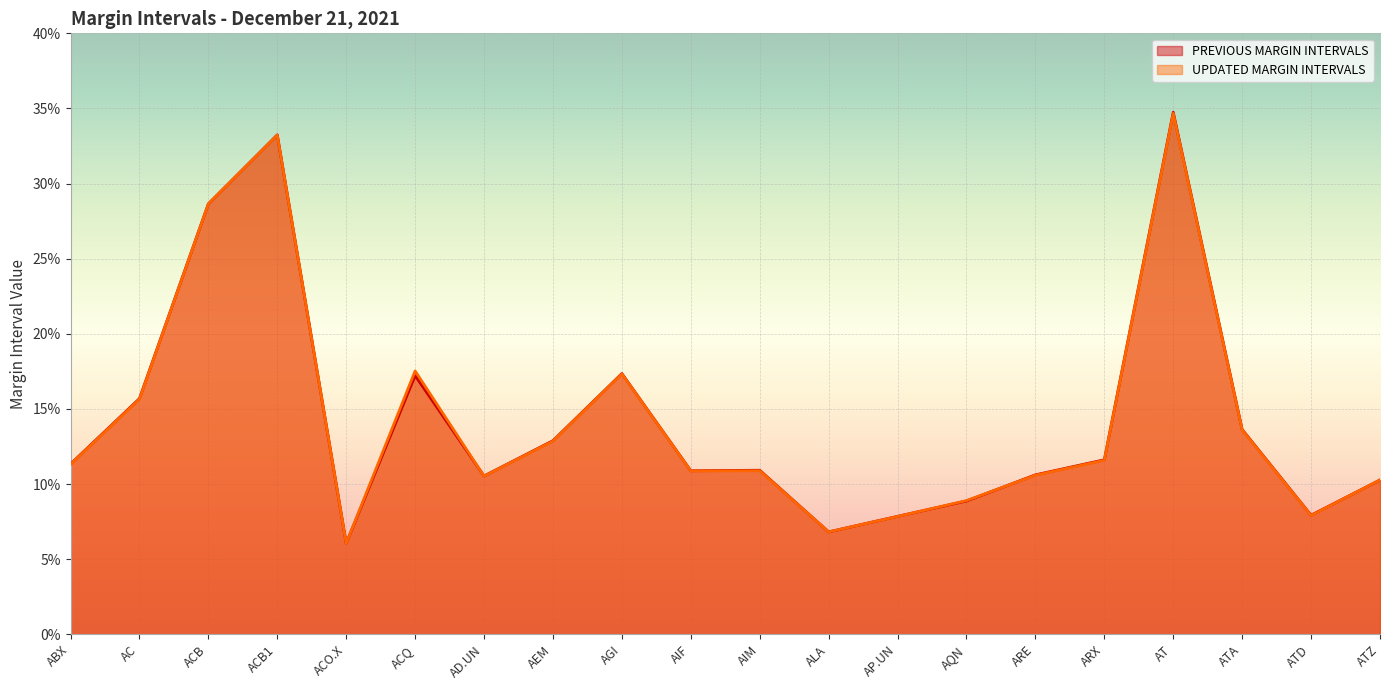

Which series has the largest total across all categories?

PREVIOUS MARGIN INTERVALS